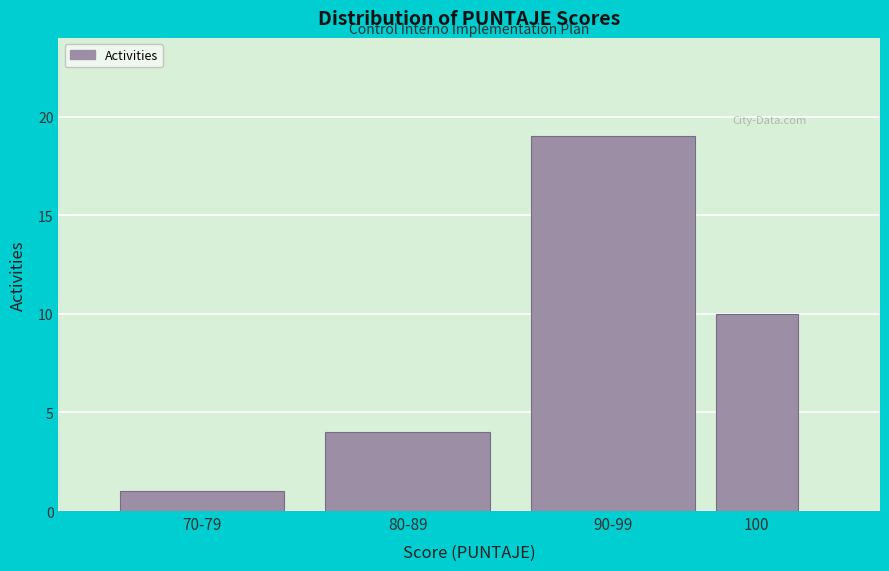

Reading left to right, list all the values displayed in this chart.

1	4	19	10